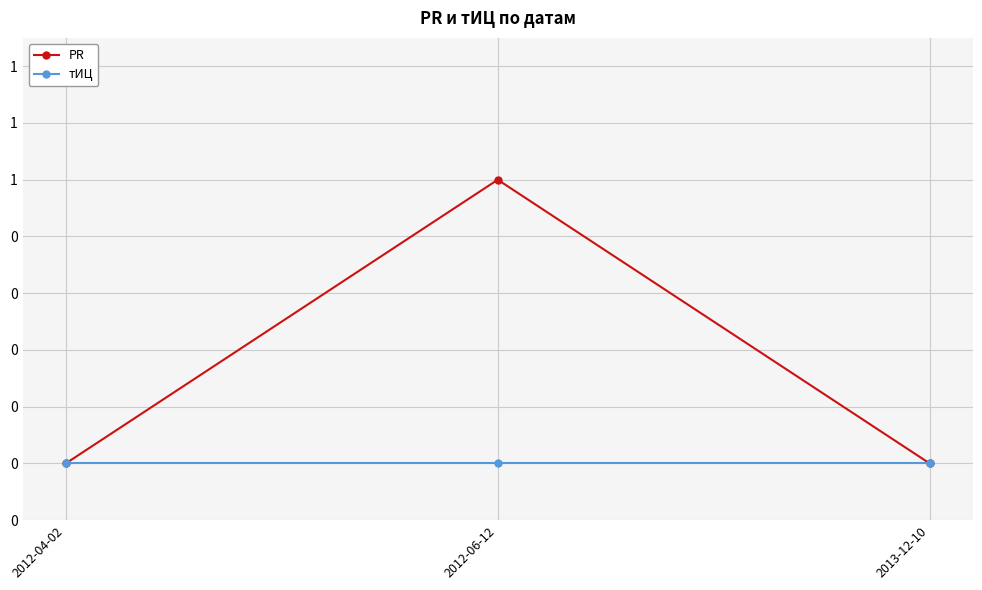

At 2012-04-02, list the series in order from smallest to largest.

PR, тИЦ